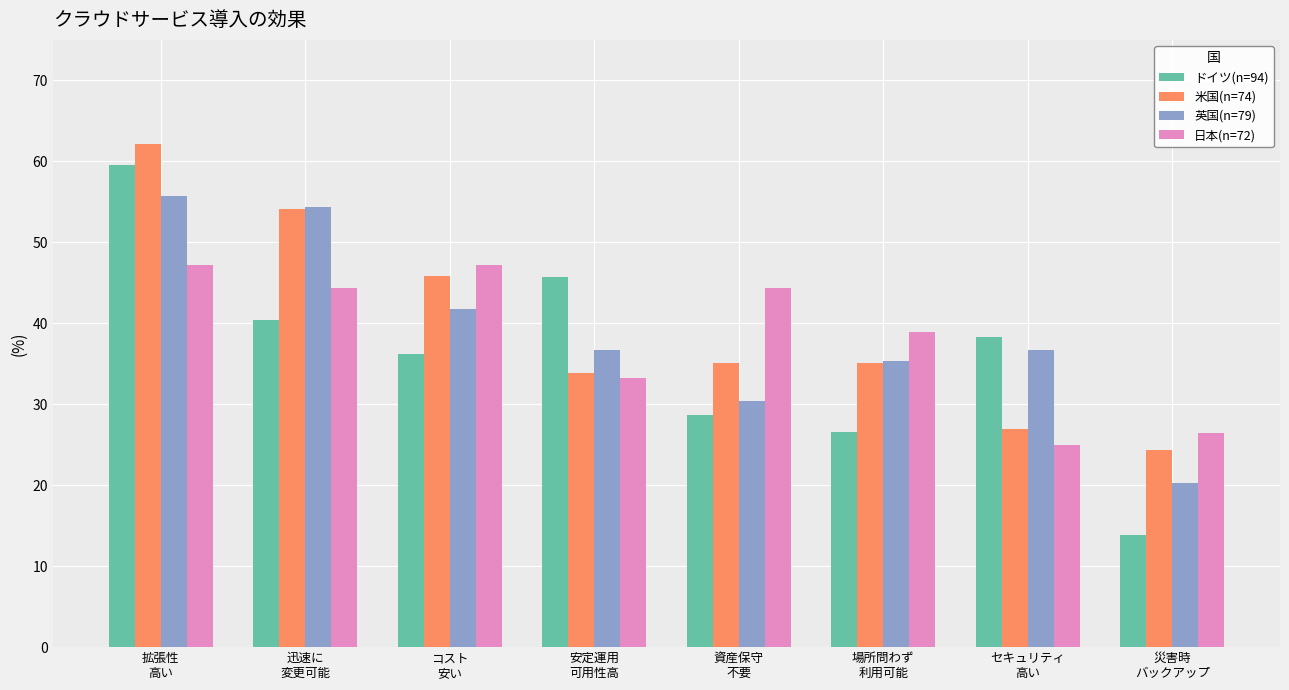

Reading left to right, extract all data points from this chart.

ドイツ(n=94): 拡張性
高い=59.6	迅速に
変更可能=40.4	コスト
安い=36.2	安定運用
可用性高=45.7	資産保守
不要=28.7	場所問わず
利用可能=26.6	セキュリティ
高い=38.3	災害時
バックアップ=13.8
米国(n=74): 拡張性
高い=62.2	迅速に
変更可能=54.1	コスト
安い=45.9	安定運用
可用性高=33.8	資産保守
不要=35.1	場所問わず
利用可能=35.1	セキュリティ
高い=27.0	災害時
バックアップ=24.3
英国(n=79): 拡張性
高い=55.7	迅速に
変更可能=54.4	コスト
安い=41.8	安定運用
可用性高=36.7	資産保守
不要=30.4	場所問わず
利用可能=35.4	セキュリティ
高い=36.7	災害時
バックアップ=20.3
日本(n=72): 拡張性
高い=47.2	迅速に
変更可能=44.4	コスト
安い=47.2	安定運用
可用性高=33.3	資産保守
不要=44.4	場所問わず
利用可能=38.9	セキュリティ
高い=25.0	災害時
バックアップ=26.4